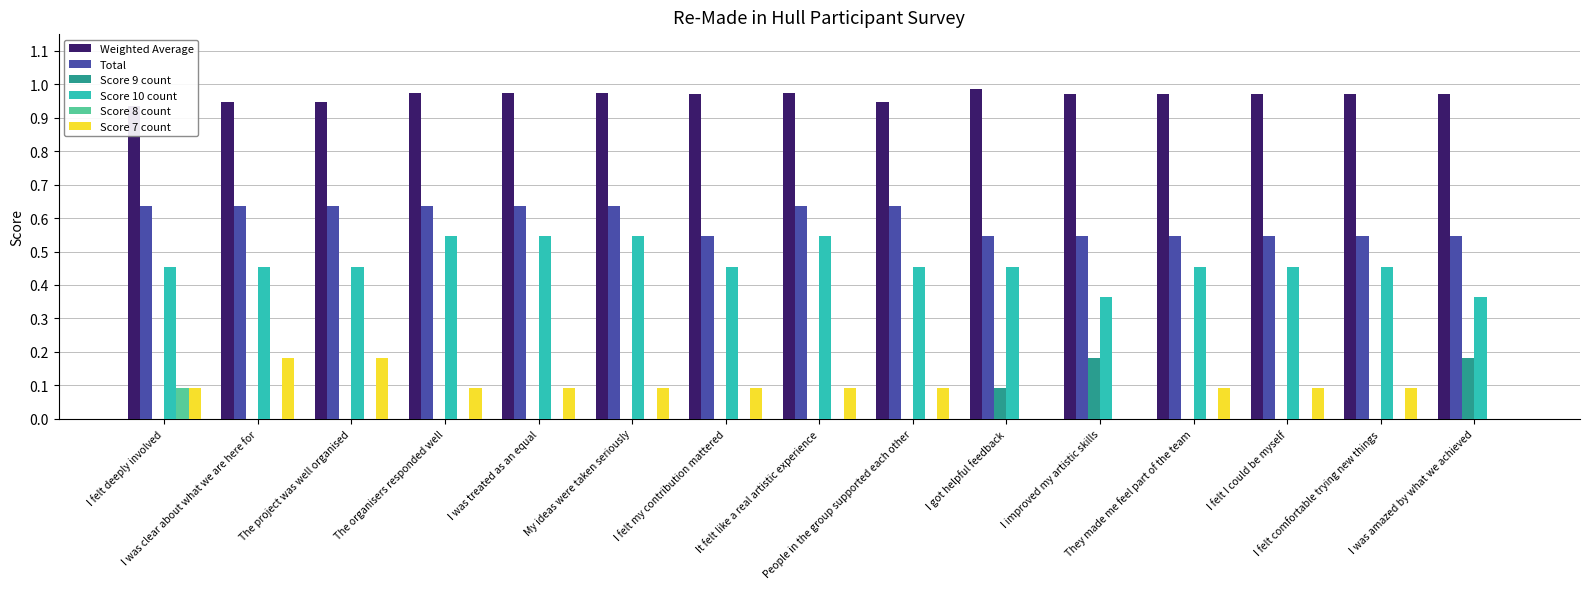

What is the spread (max minus min) of values at I was treated as an equal?

1.0